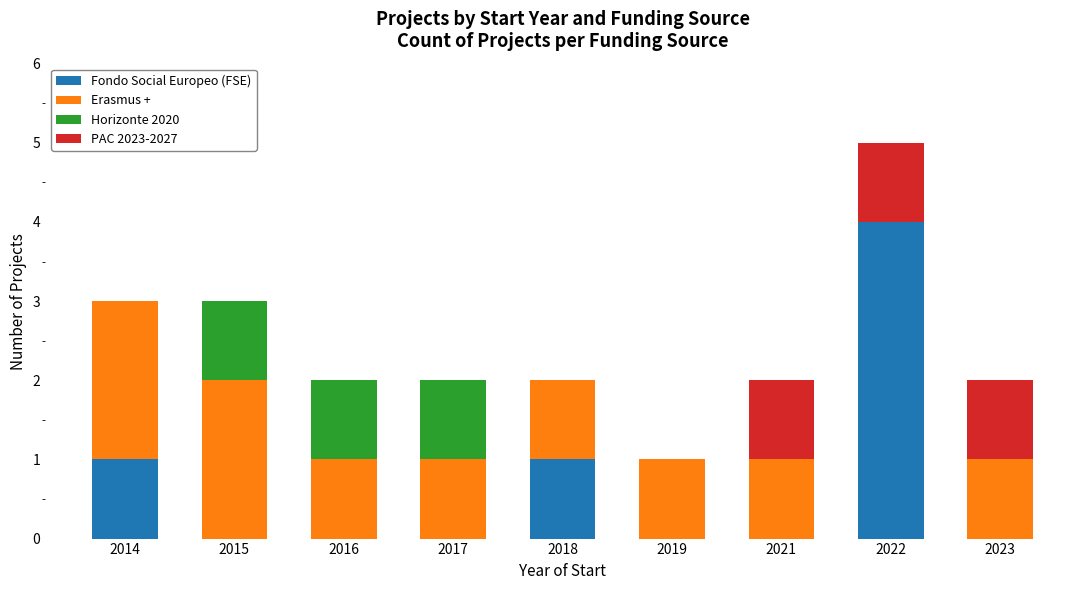

At which category is the sum across all series the highest?

2022